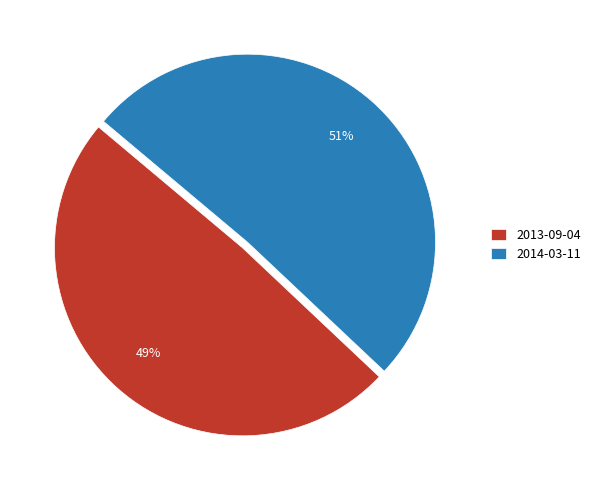

To the nearest percent, what portion does 2013-09-04 represent?

49%